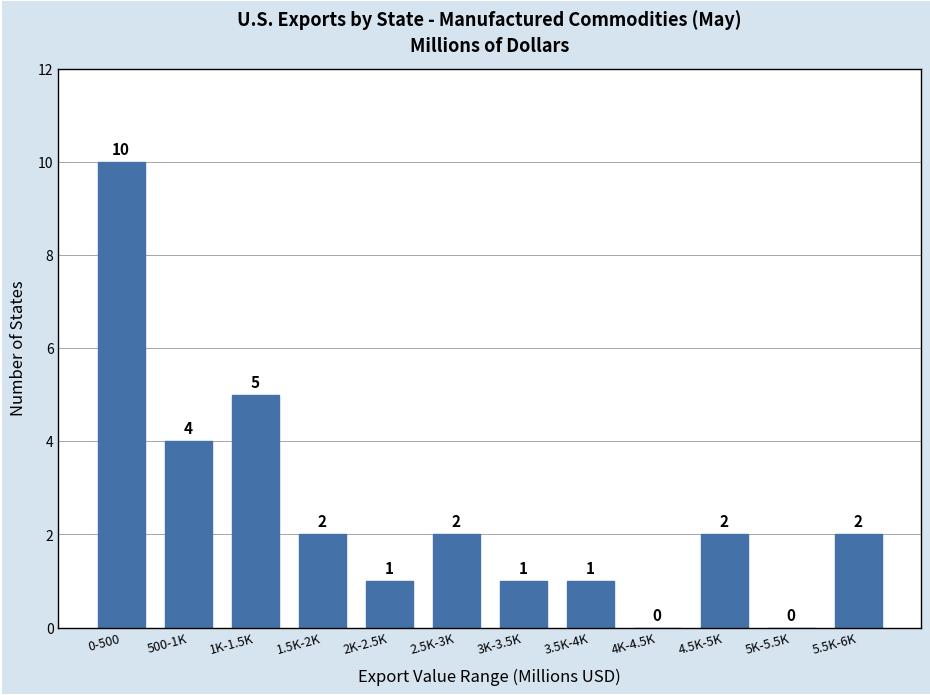

Reading left to right, extract all data points from this chart.

0-500=10	500-1K=4	1K-1.5K=5	1.5K-2K=2	2K-2.5K=1	2.5K-3K=2	3K-3.5K=1	3.5K-4K=1	4K-4.5K=0	4.5K-5K=2	5K-5.5K=0	5.5K-6K=2